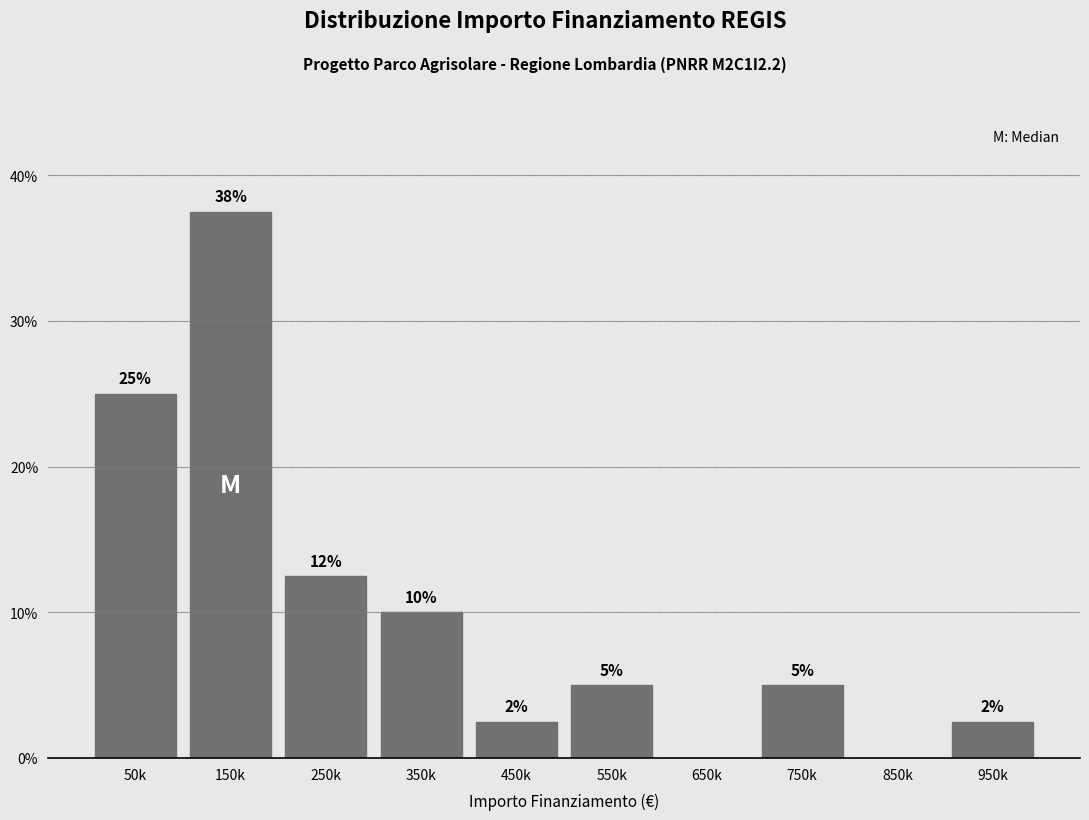

Which has a higher value, 850k or 250k?

250k